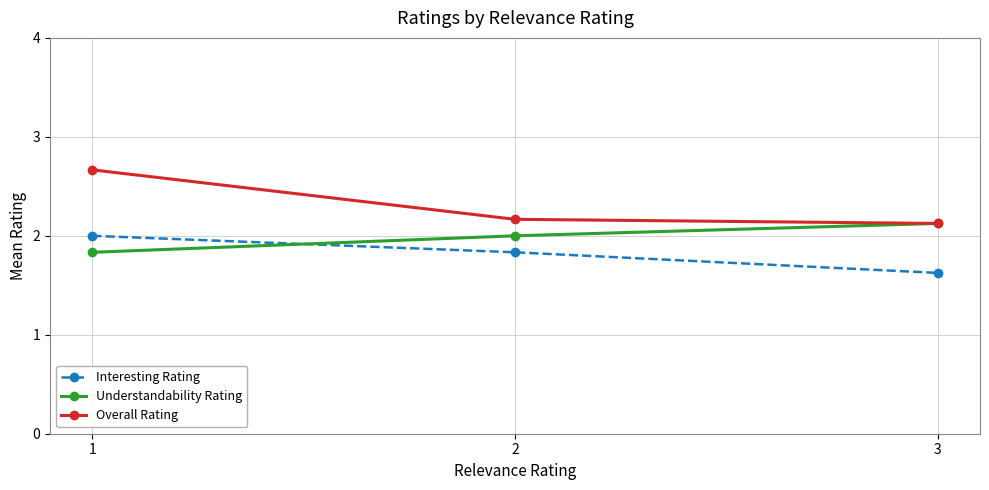

Reading left to right, what are all the values shown in this chart?

Interesting Rating: 1=2.0	2=1.8	3=1.6
Understandability Rating: 1=1.8	2=2.0	3=2.1
Overall Rating: 1=2.7	2=2.2	3=2.1